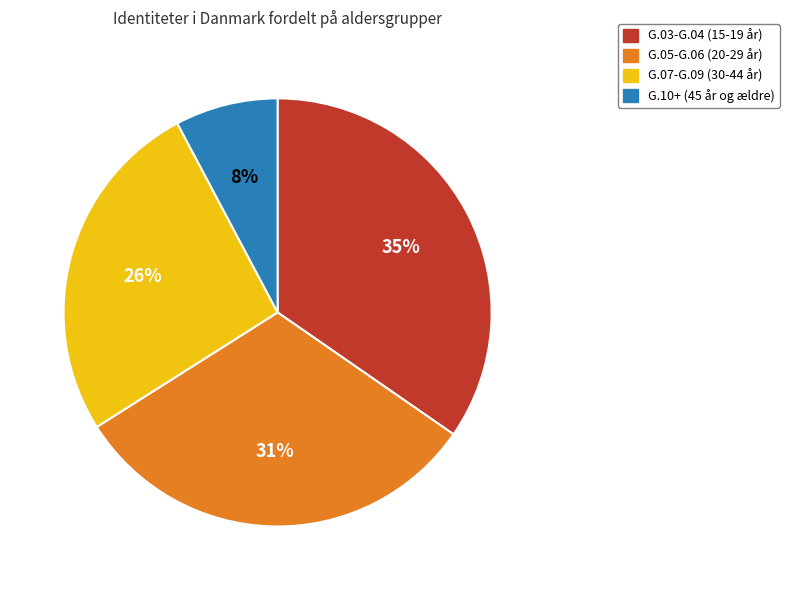

To the nearest percent, what is the average slice percentage?

25%